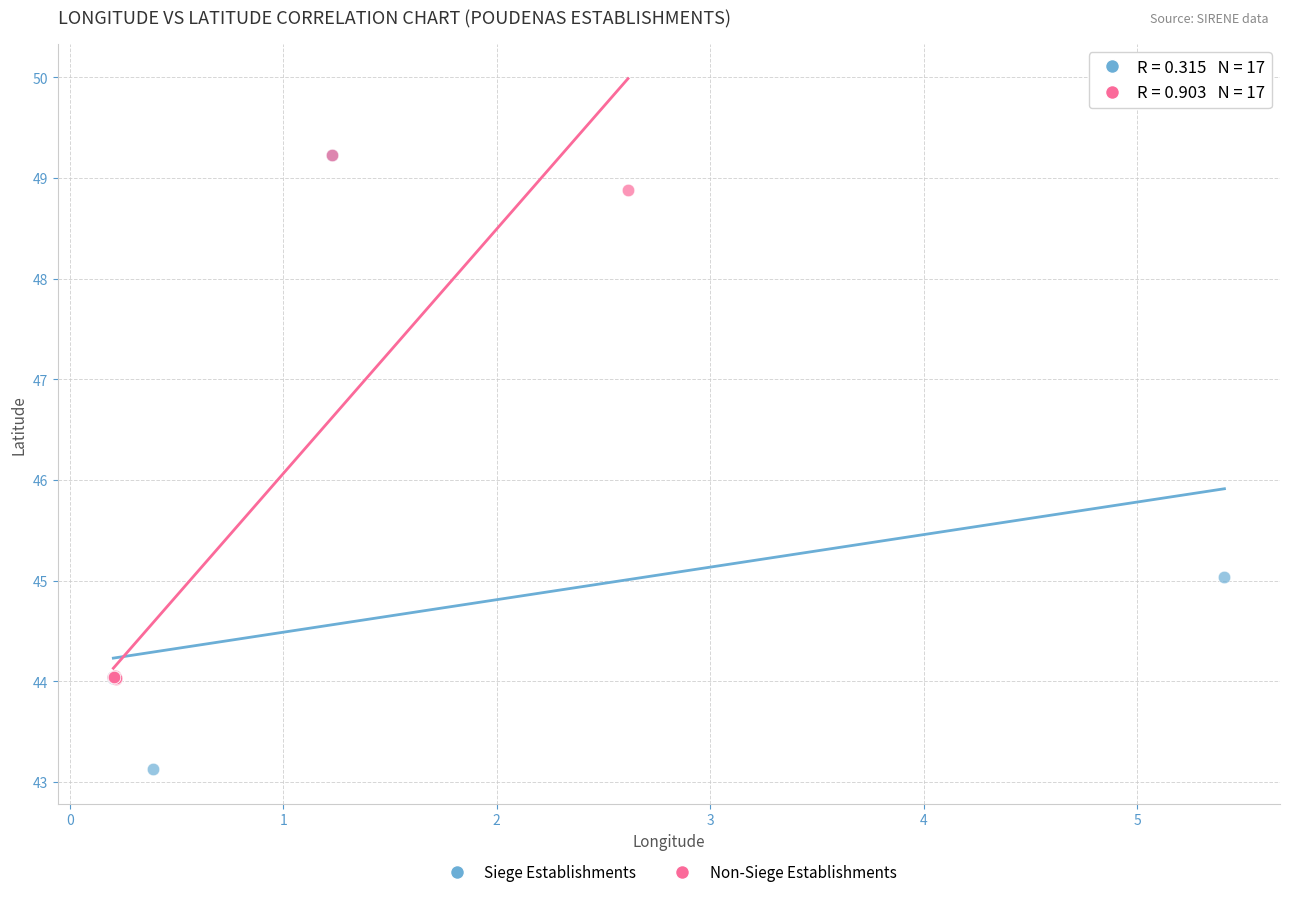

Which series has the widest spread of Y values?

Siege Establishments